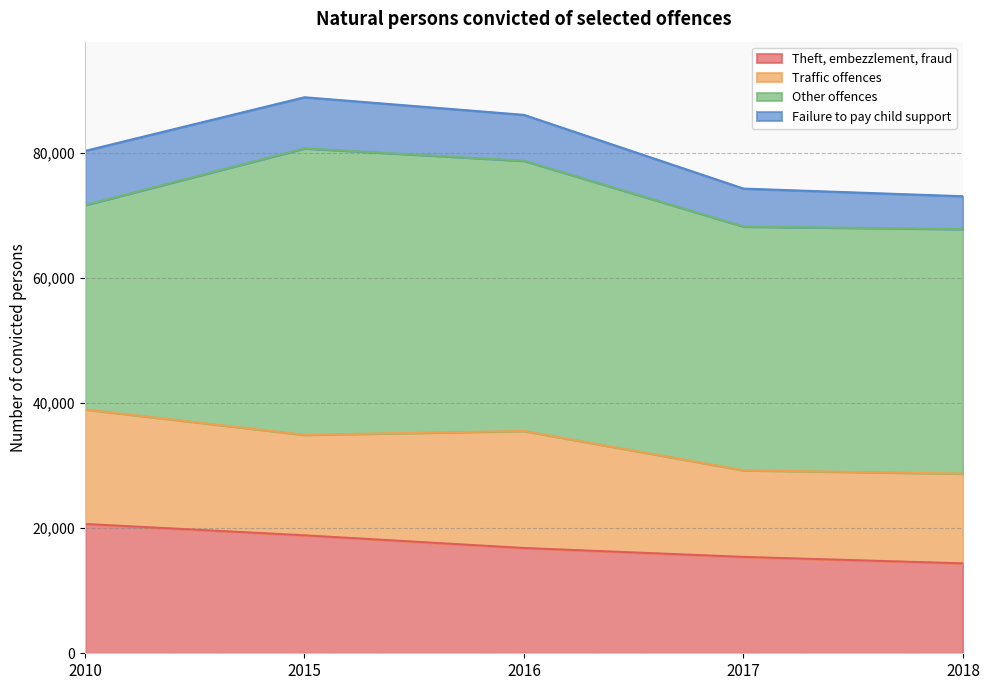

Between 2016 and 2017, which series saw the biggest shift?

Traffic offences